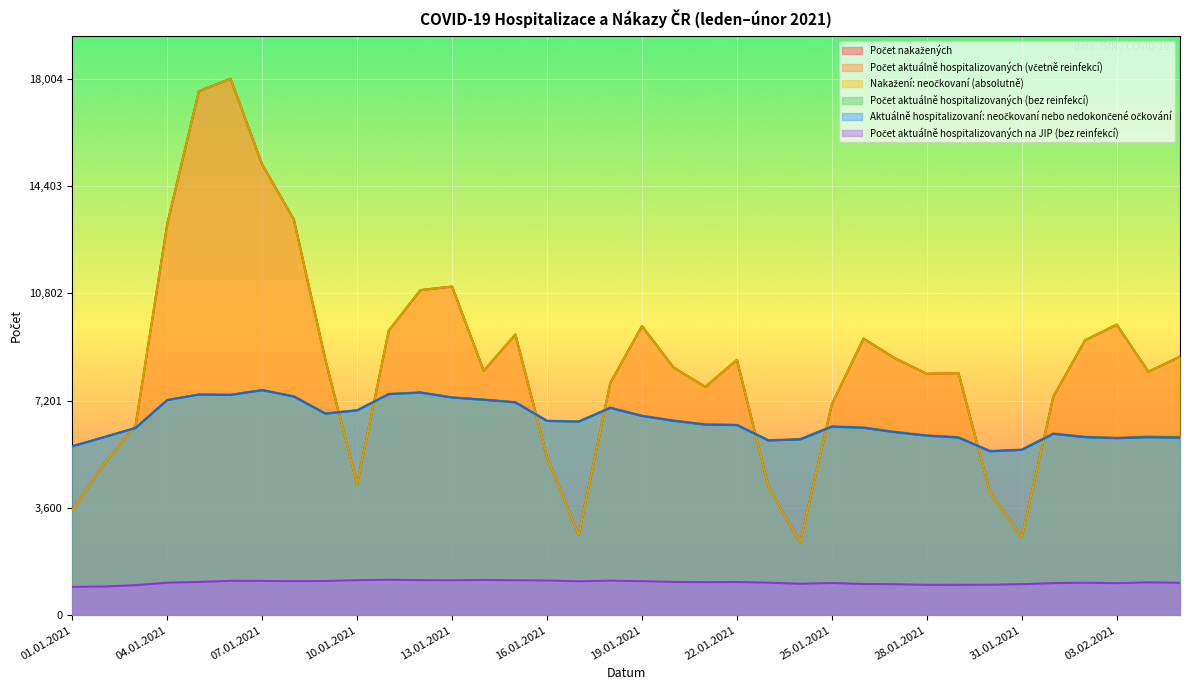

What is the difference between the maximum and minimum values in the Aktuálně hospitalizovaní: neočkovaní nebo nedokončené očkování series?

2049